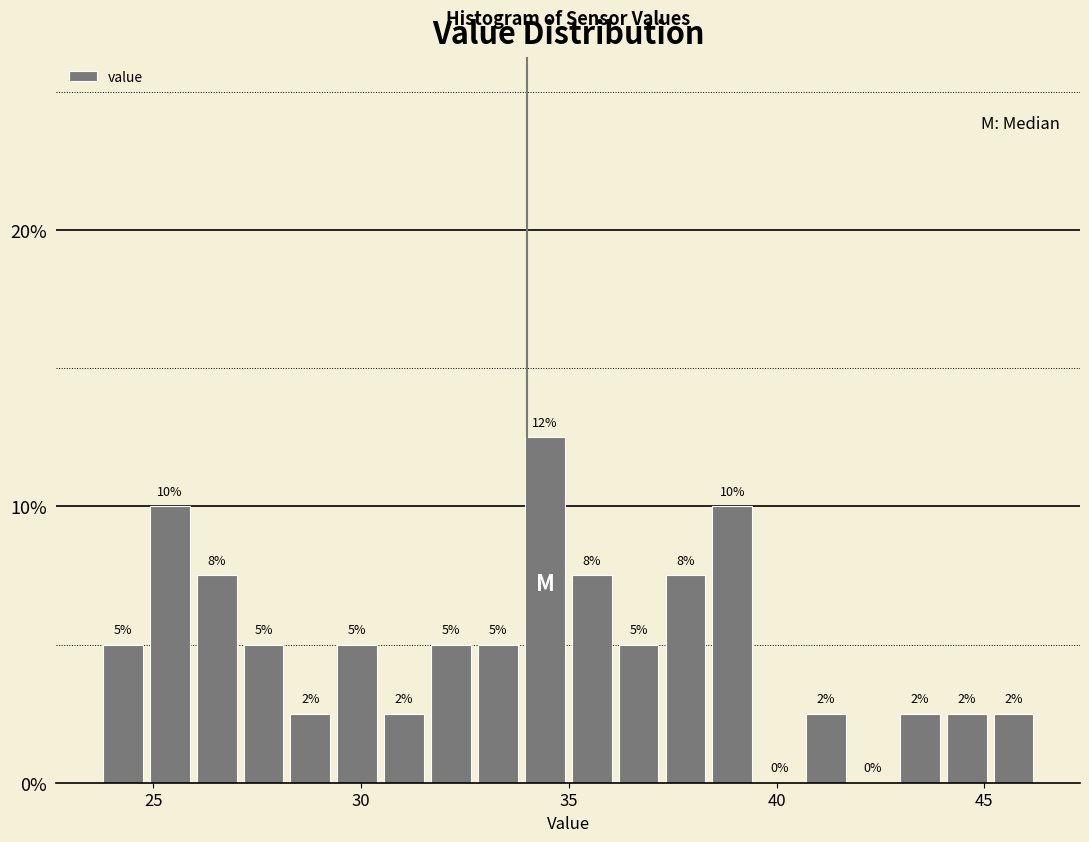

Around what value on the x-axis is the tallest bar? Give the approximate position of its centre, as read against the axis.

34.5